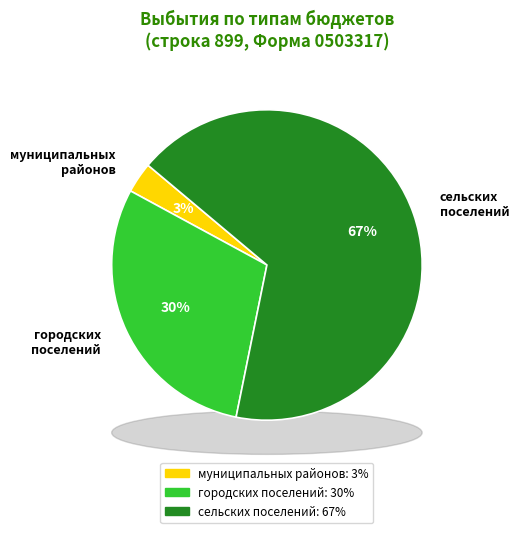

Which slice is the smallest?

бюджеты муниципальных районов